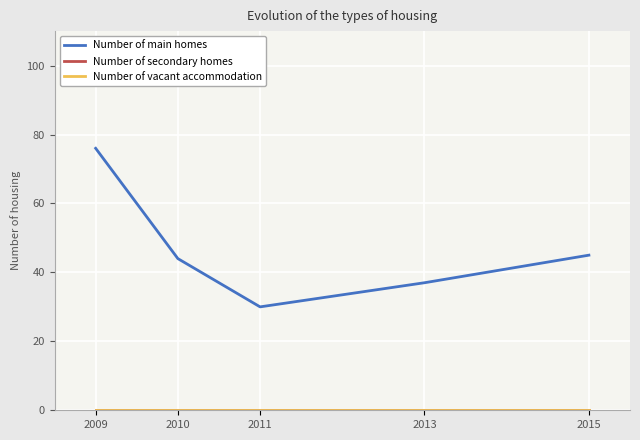

At how many categories does at least one series exceed 60?

1